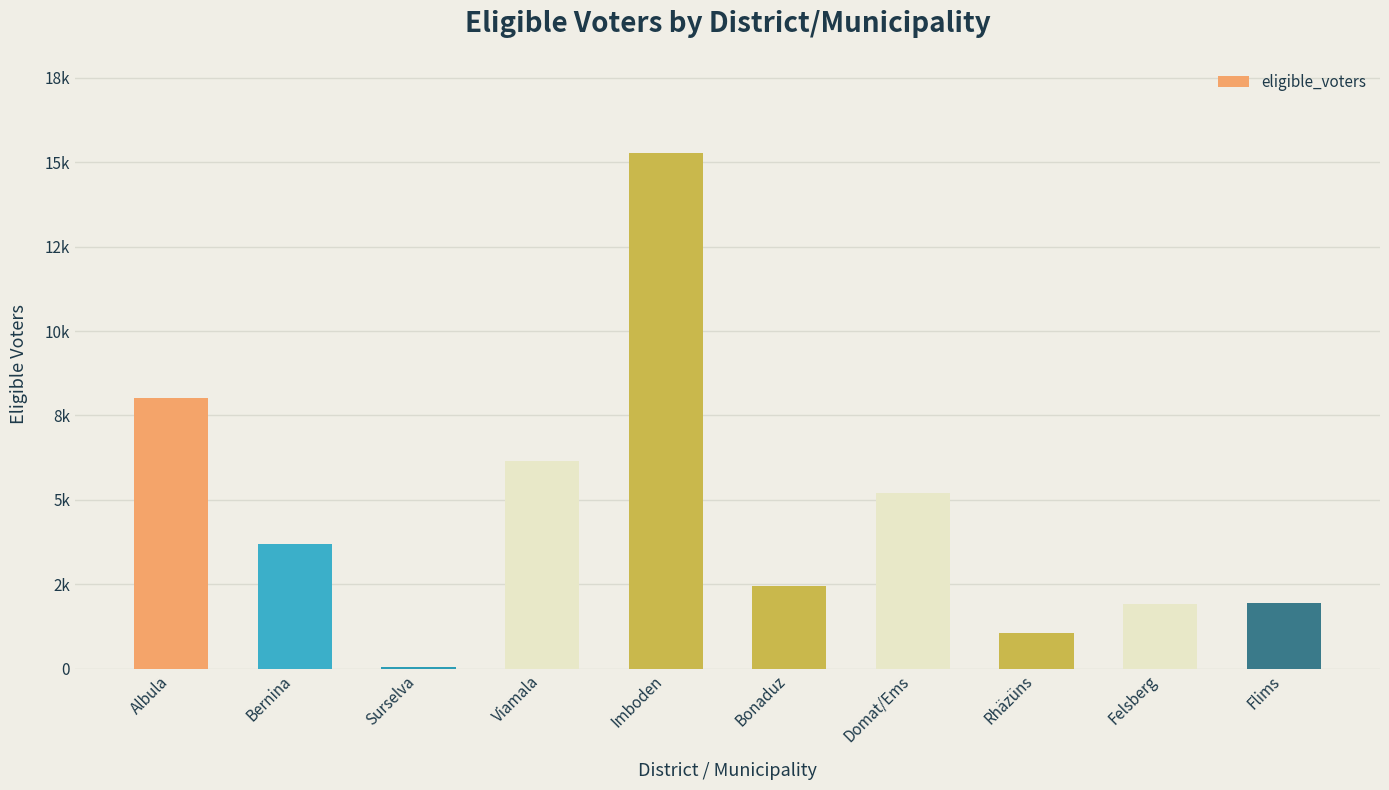

Reading left to right, transcribe all the data shown in this chart.

Albula=8014	Bernina=3704	Surselva=42	Viamala=6139	Imboden=15285	Bonaduz=2447	Domat/Ems=5208	Rhäzüns=1041	Felsberg=1915	Flims=1930